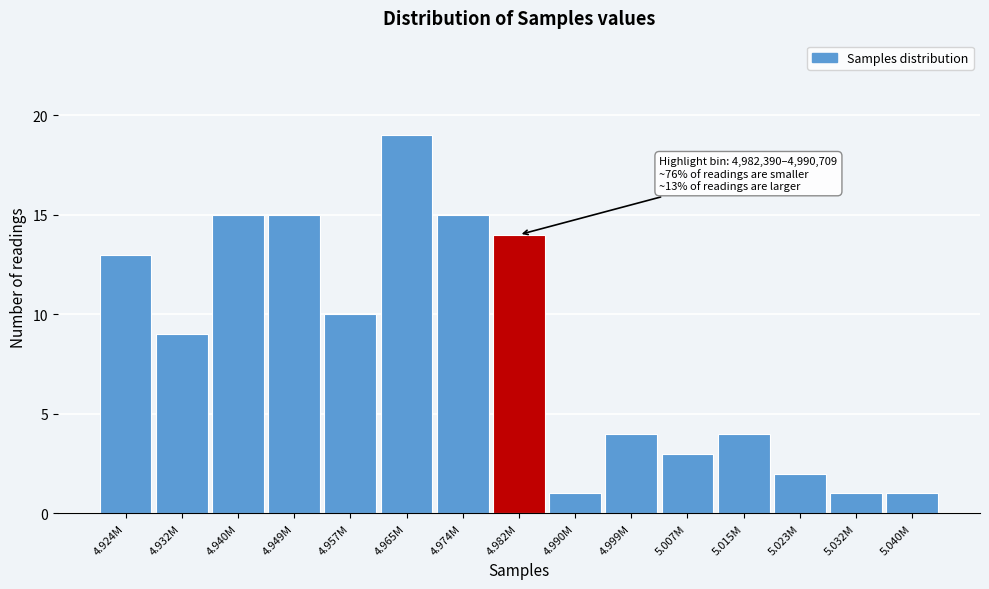

Reading left to right, list all the values displayed in this chart.

13	9	15	15	10	19	15	14	1	4	3	4	2	1	1